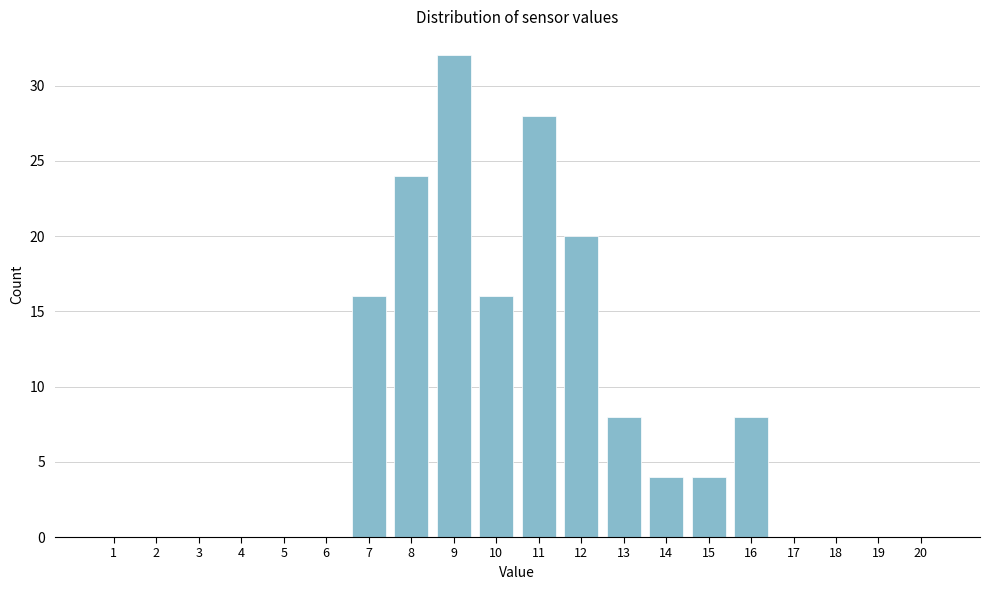

Reading left to right, list all the values displayed in this chart.

1=0	2=0	3=0	4=0	5=0	6=0	7=16	8=24	9=32	10=16	11=28	12=20	13=8	14=4	15=4	16=8	17=0	18=0	19=0	20=0